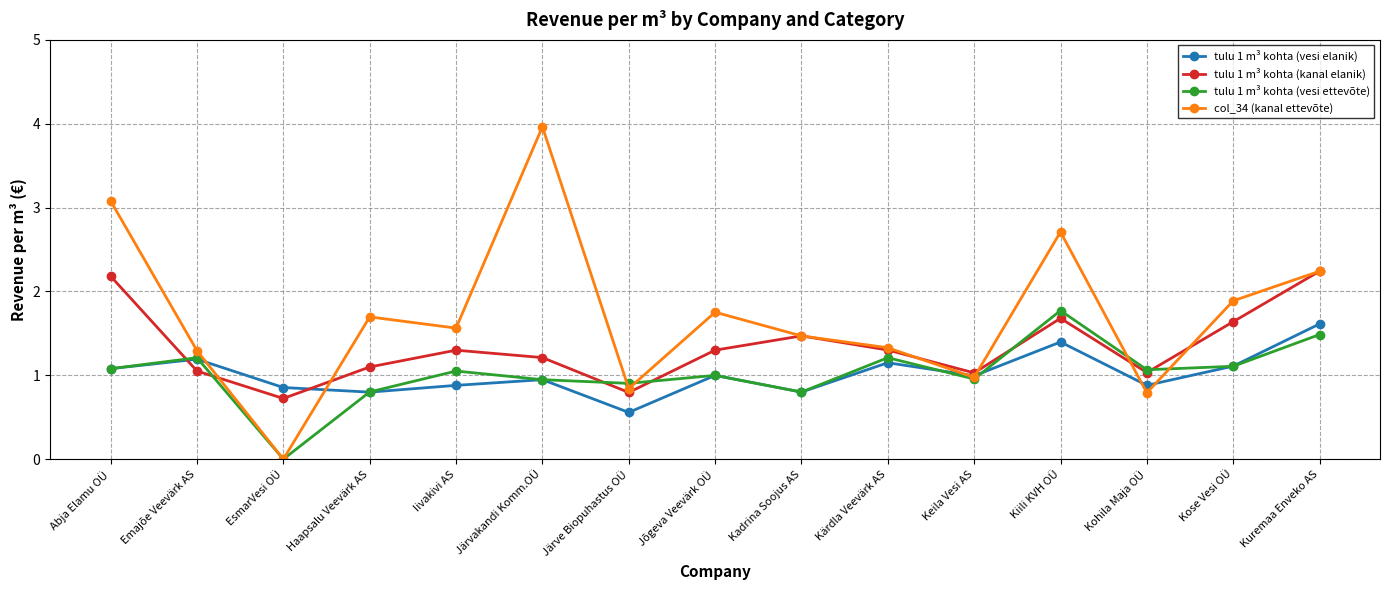

Count the number of categories in the chart.

15